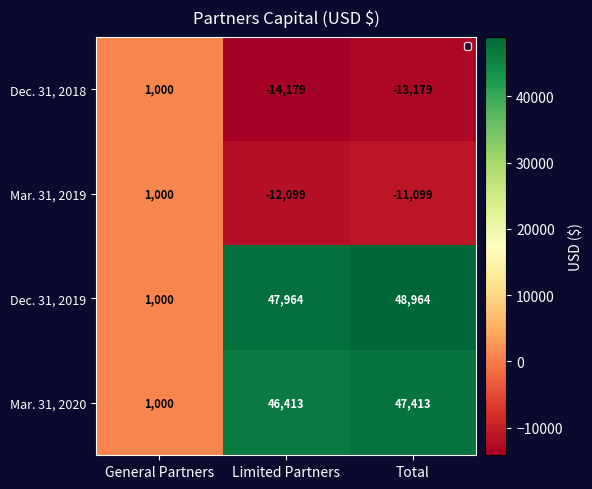

What is the average value of the Mar. 31, 2019 series?

-7399